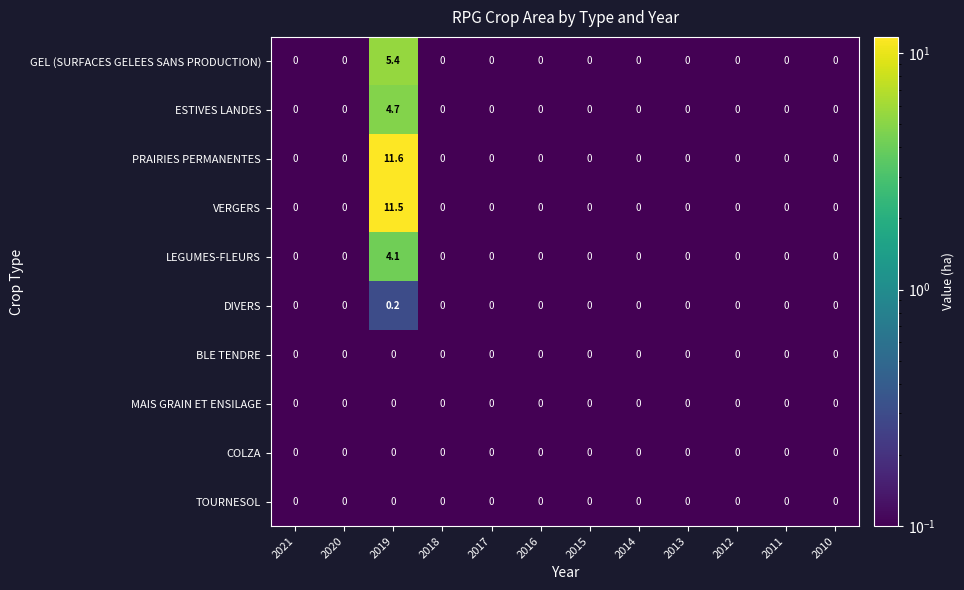

What is the maximum value shown in the chart?

11.6